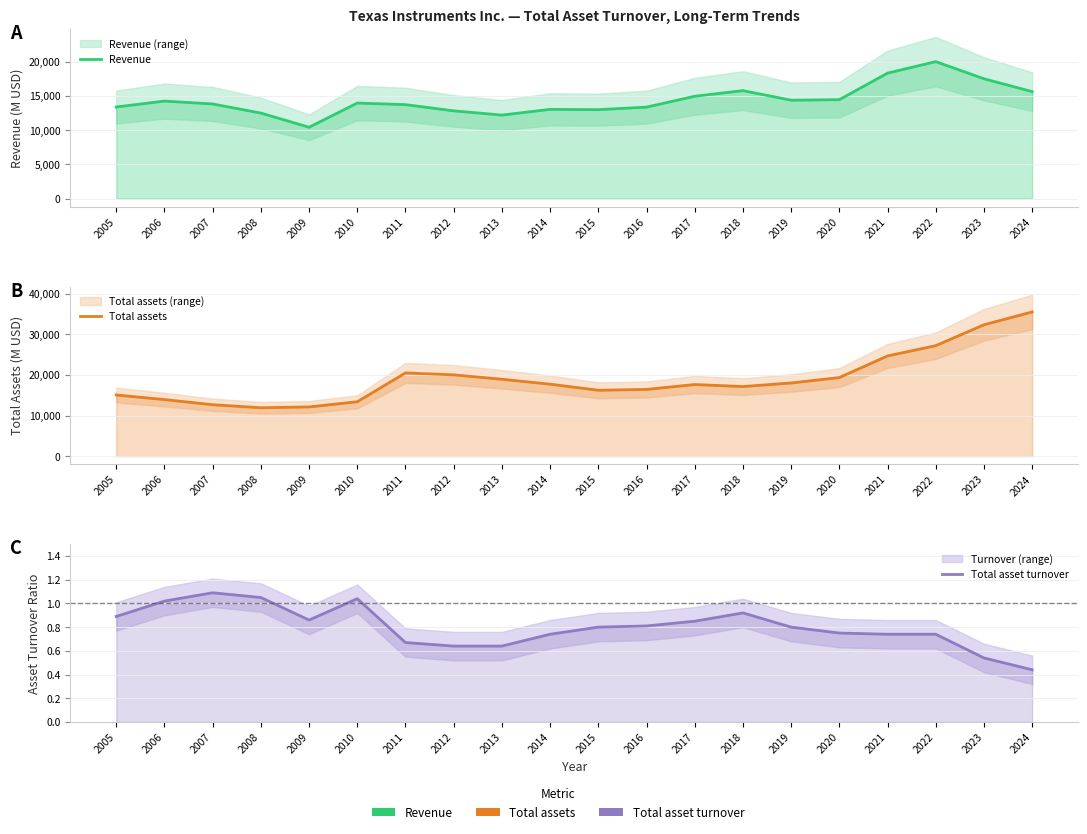

Which series has the largest total across all categories?

Total assets